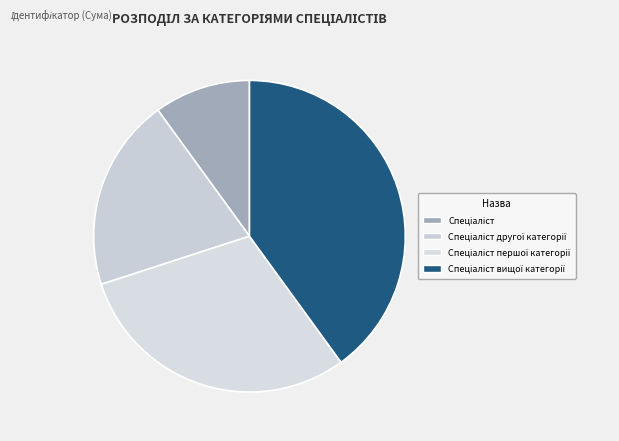

How many segments does this pie chart have?

4